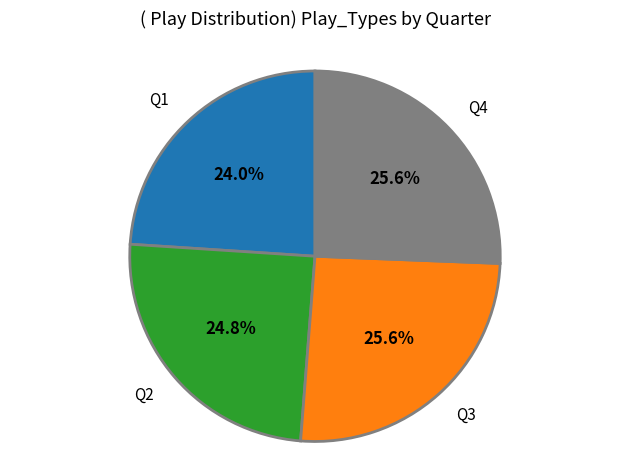

How many slices are in this pie chart?

4